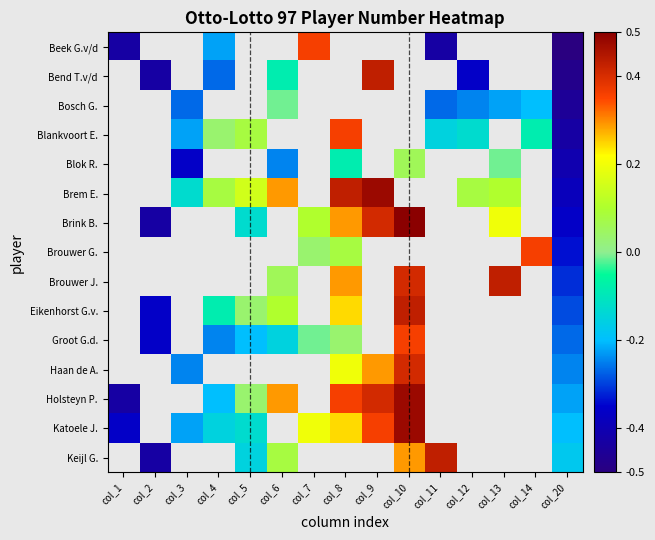

What is the minimum value for Holsteyn P.?

-0.4